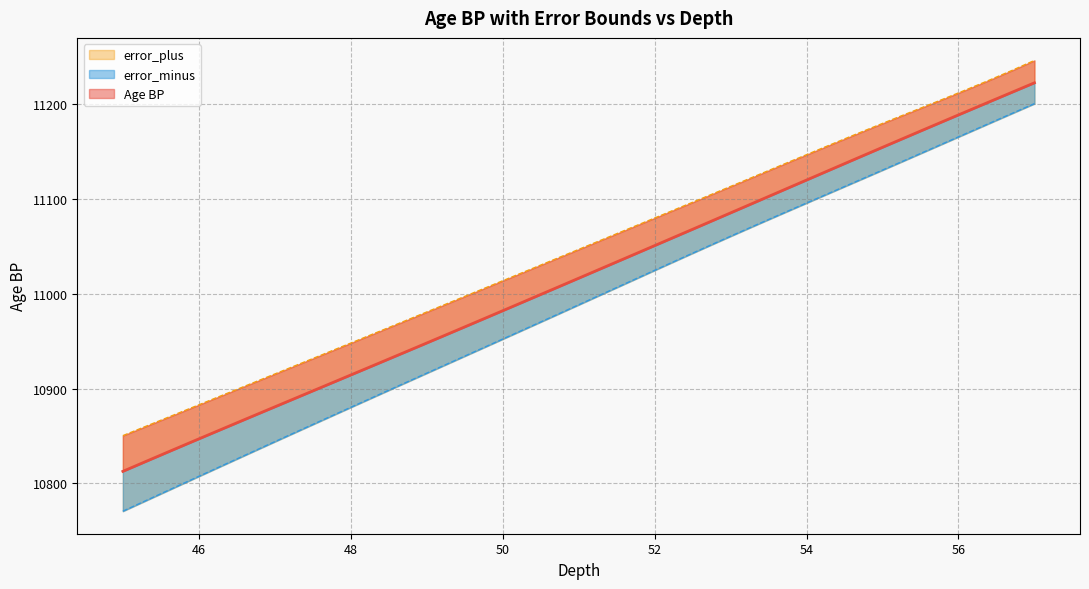

How many data points in error_minus are less than 10988?

20